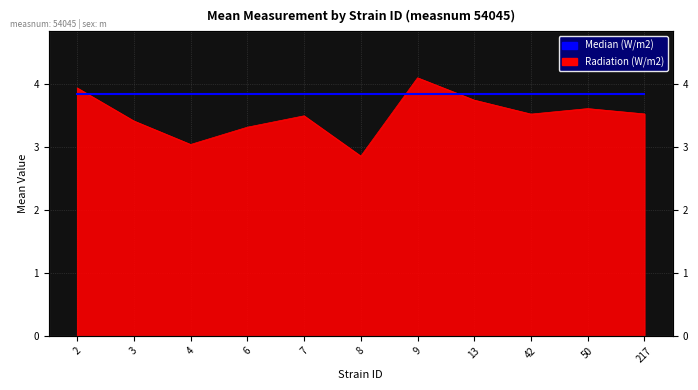

Does the chart display data point markers on the line(s)?

No